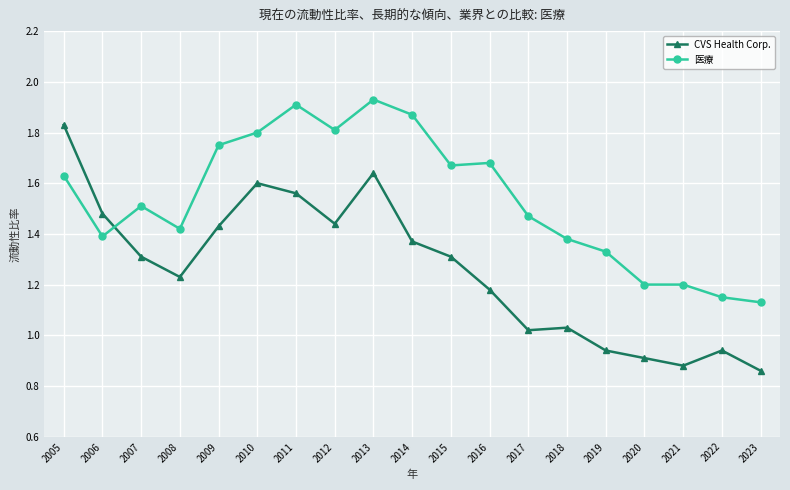

At which label is 医療 closest to 1?

2023